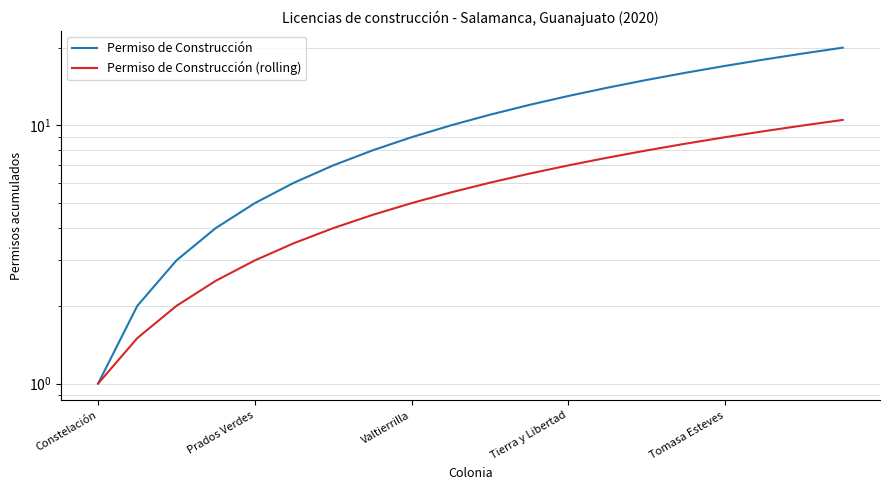

Which category has the lowest value in the Permiso de Construcción (rolling) series?

Constelación